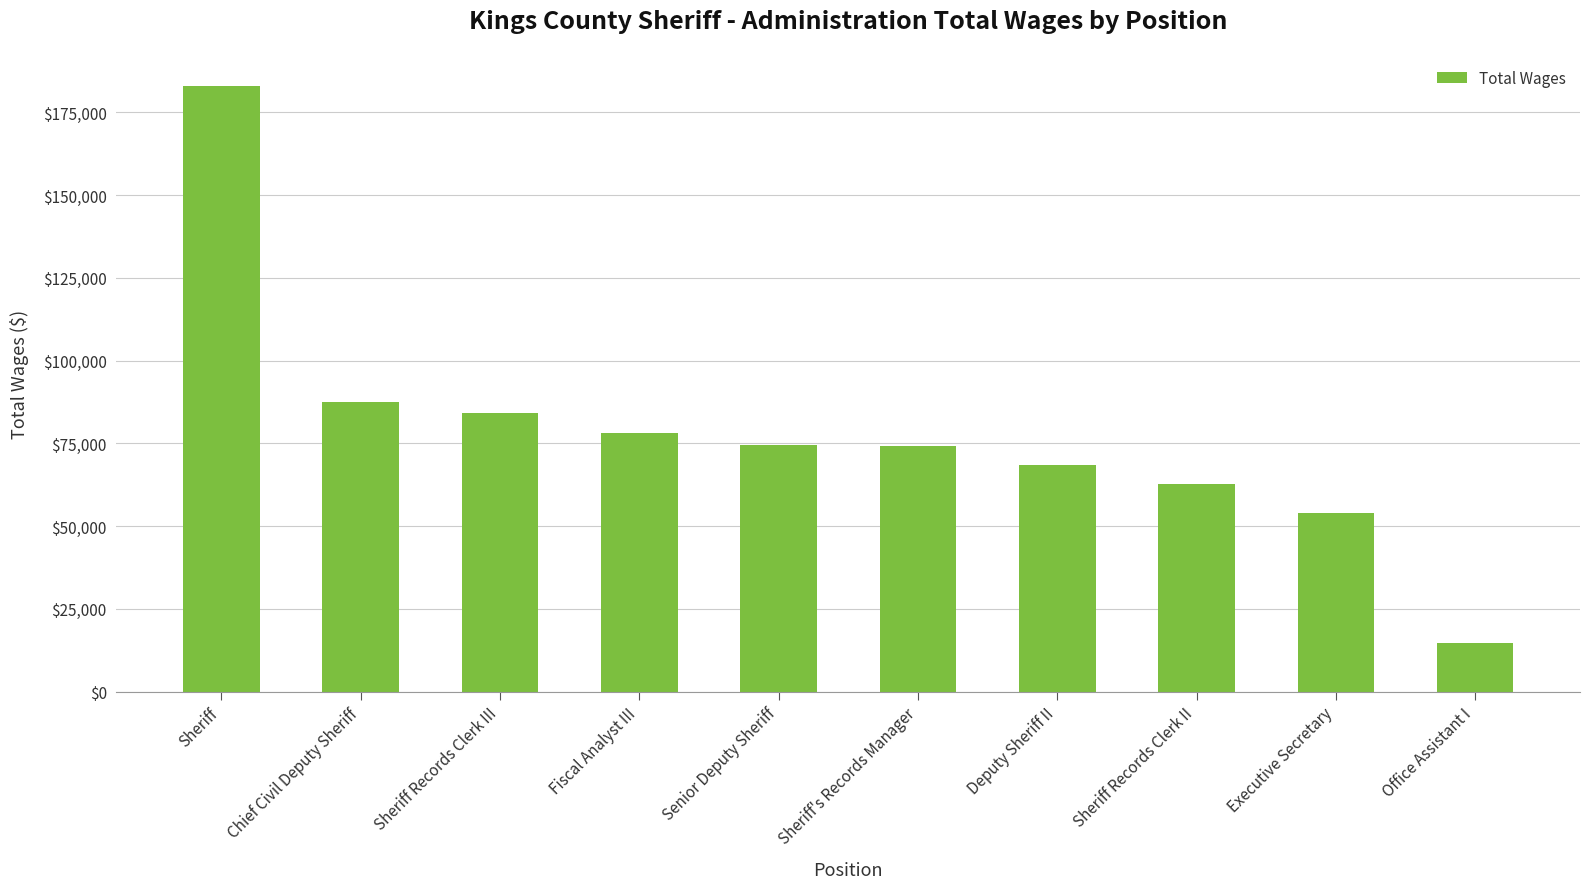

At which label is the value closest to 98760?

Chief Civil Deputy Sheriff